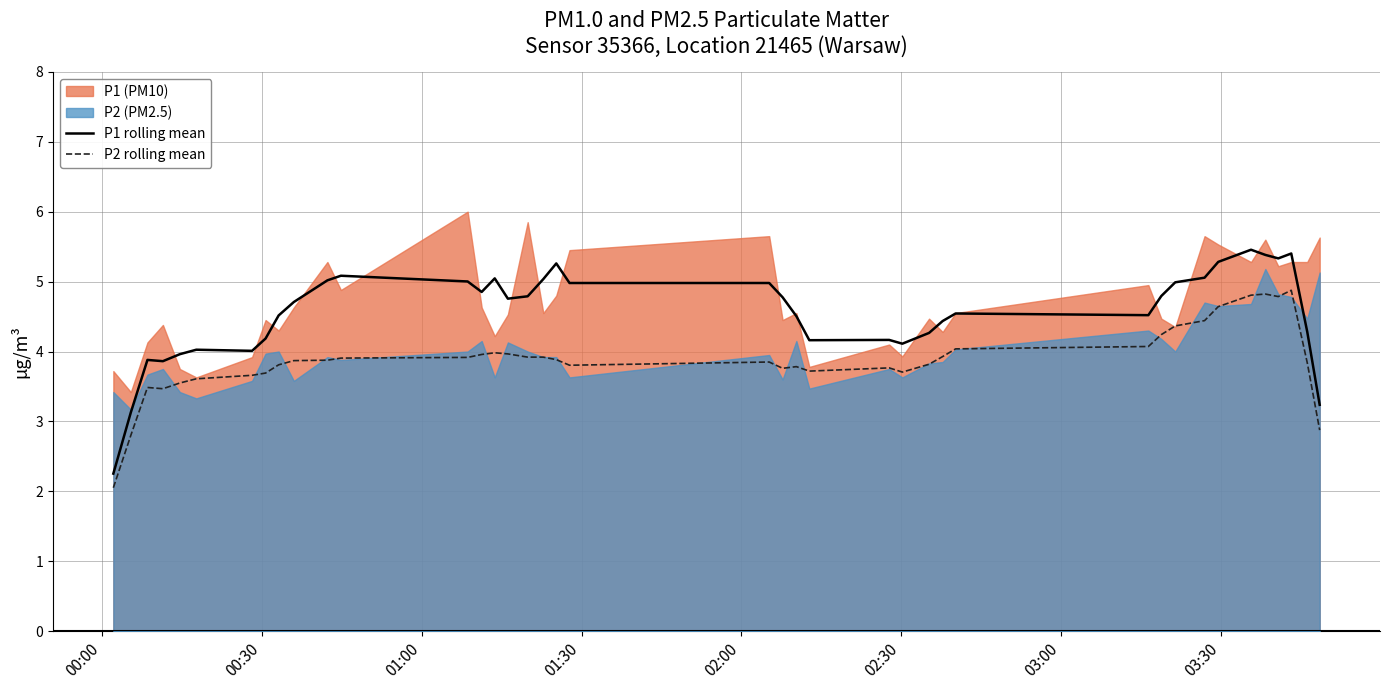

What is the maximum value for P1 rolling mean?

5.5